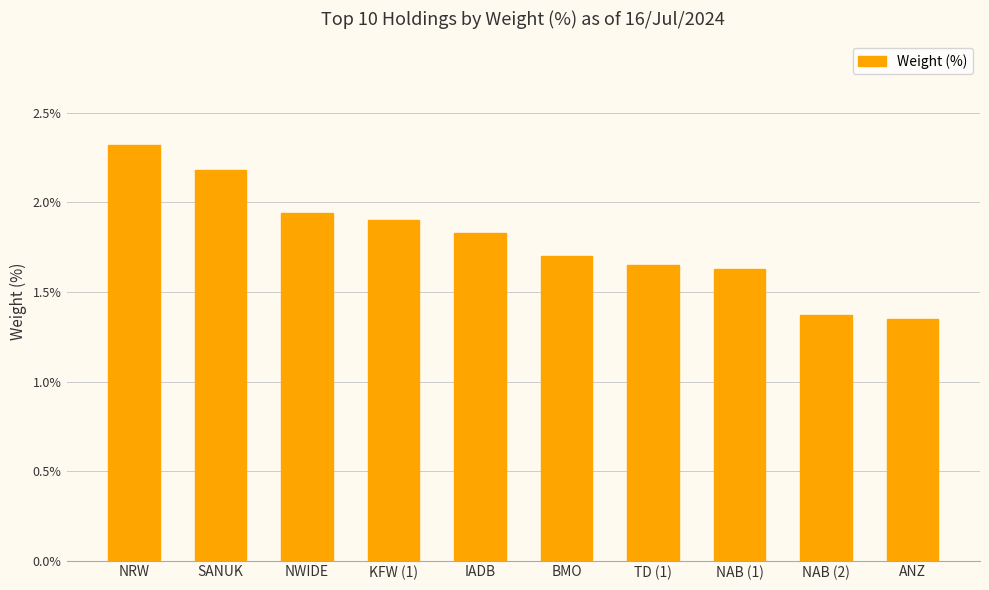

The chart shows a value of 1.9 at NWIDE. True or false?

True